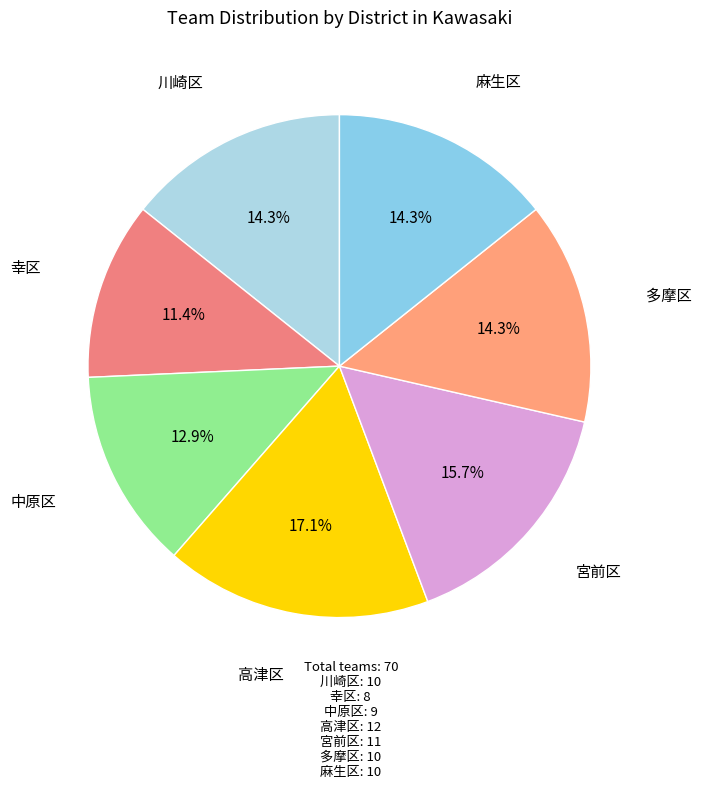

To the nearest percent, what portion does 麻生区 represent?

14%